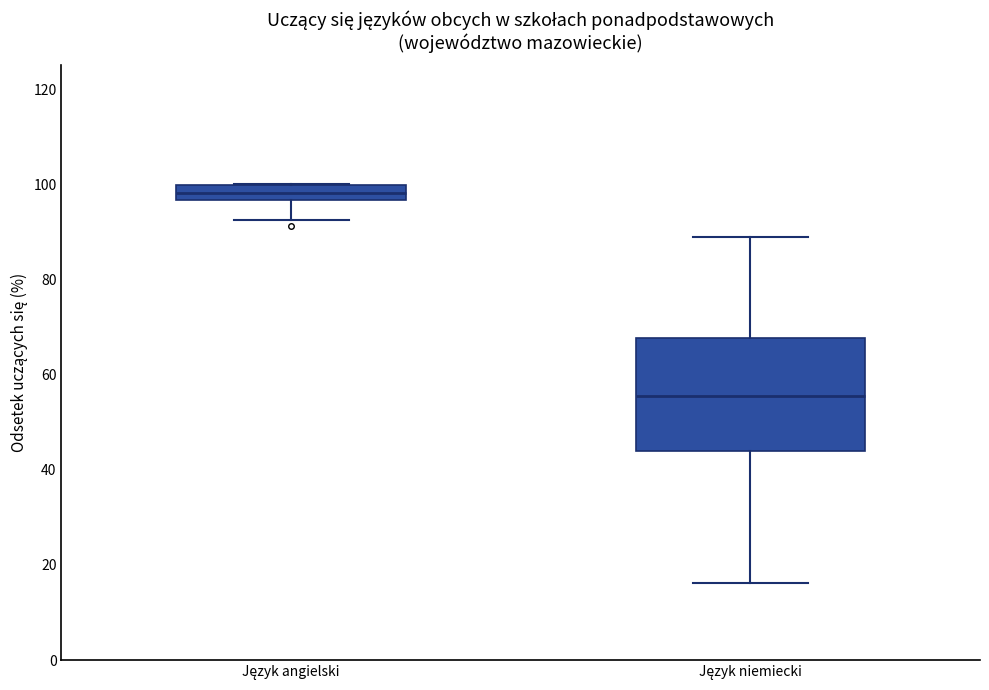

Reading left to right, transcribe this box plot: for each box, give where its median line is, the range the box spans, and where its two whiskers end, as read against the y-axis. The values are not printed on the chart, so give them approximately, as read against the axis.

Język angielski: median 98, box 96 to 100, whiskers 92 to 100
Język niemiecki: median 56, box 44 to 68, whiskers 16 to 88